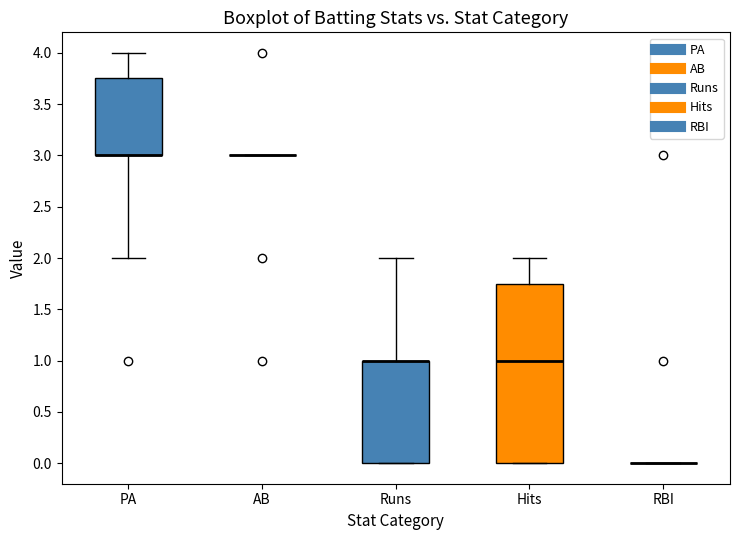

Reading left to right, transcribe this box plot: for each box, give where its median line is, the range the box spans, and where its two whiskers end, as read against the y-axis. The values are not printed on the chart, so give them approximately, as read against the axis.

PA: median 3.00 (drawn on the box's lower edge), box 3.00 to 3.75, whiskers 2.00 to 4.00
AB: box collapsed to a line at 3.00, whiskers 3.00 to 3.00
Runs: median 1.00 (drawn on the box's upper edge), box 0.00 to 1.00, whiskers 0.00 to 2.00
Hits: median 1.00, box 0.00 to 1.75, whiskers 0.00 to 2.00
RBI: box collapsed to a line at 0.00, whiskers 0.00 to 0.00